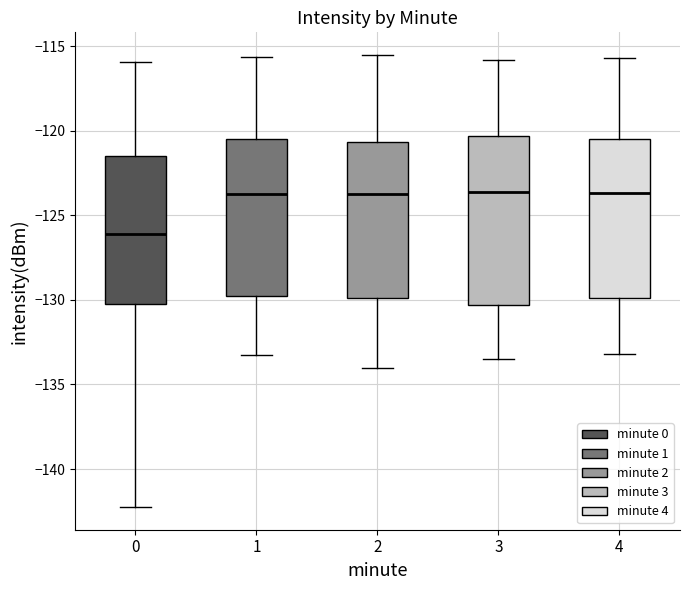

Where is the lower edge of the box at x = 1 on the y-axis? The values are not printed on the chart, so give them approximately, as read against the axis.

-130.0